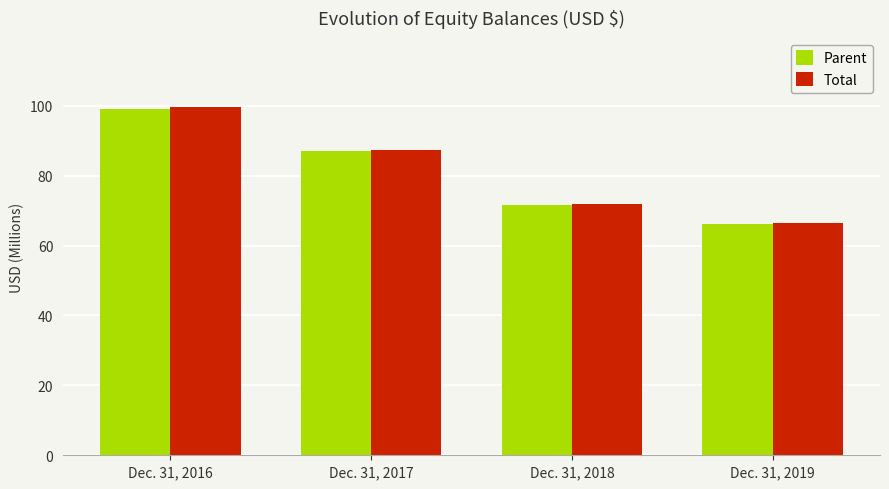

What is the difference between the highest and lowest values at Dec. 31, 2018?

0.3